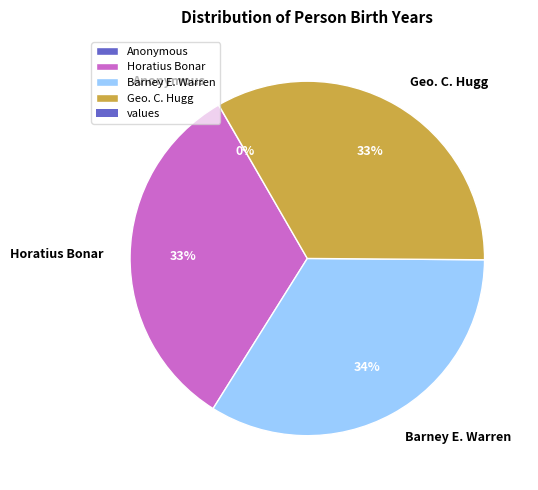

Between Barney E. Warren and Horatius Bonar, which is larger?

Barney E. Warren